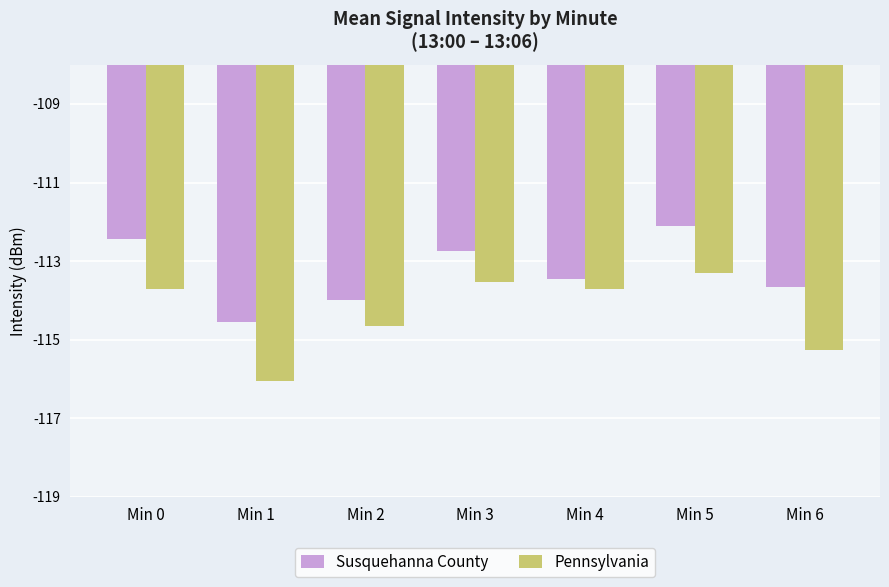

Which series has the largest total across all categories?

Susquehanna County